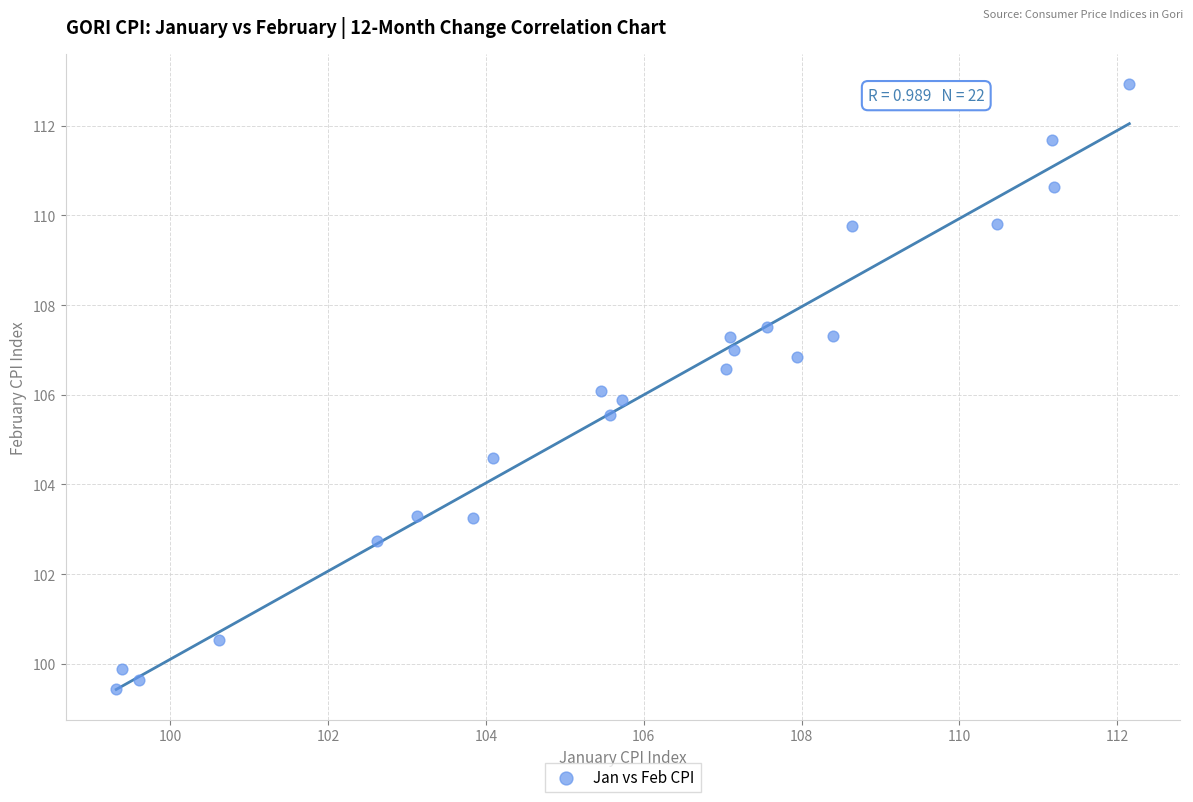

What is the range of X values (max minus min)?

12.8